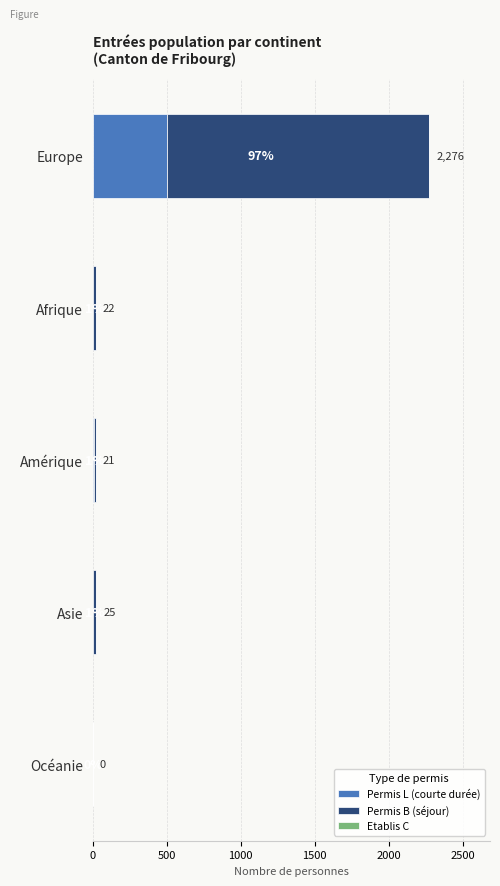

The Permis L (courte durée) series shows 163 at Océanie. True or false?

False